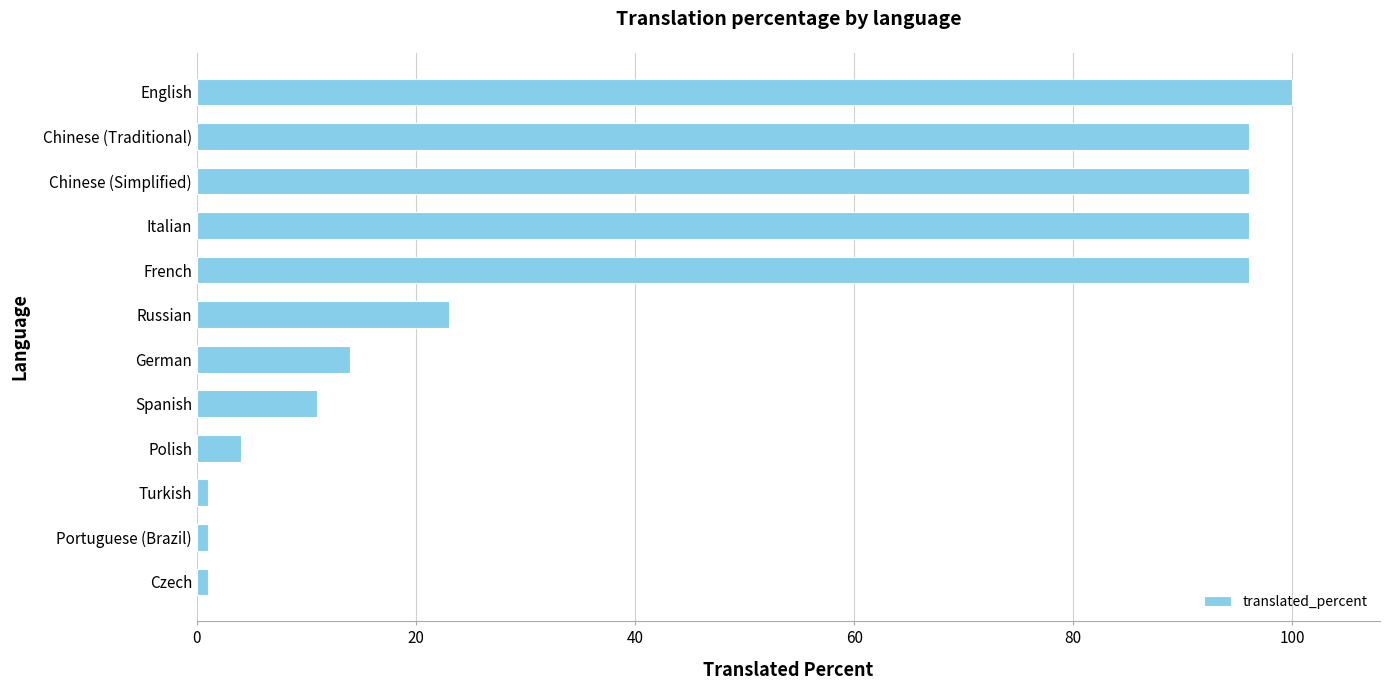

Between Turkish and French, which is larger?

French